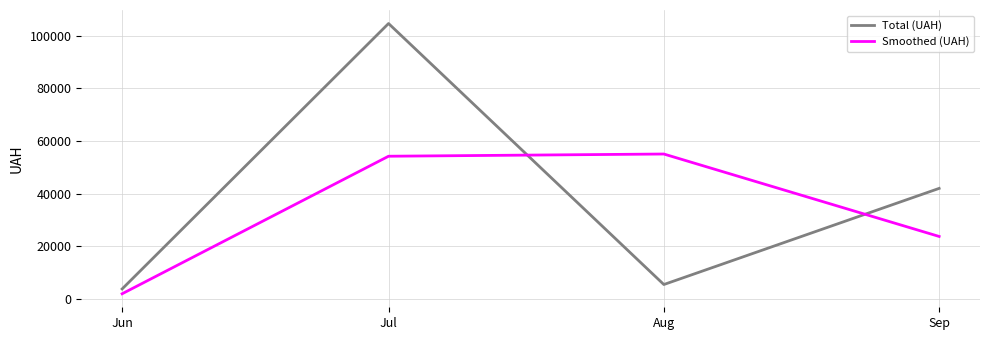

Read the Total (UAH) value at Aug.

5350.6